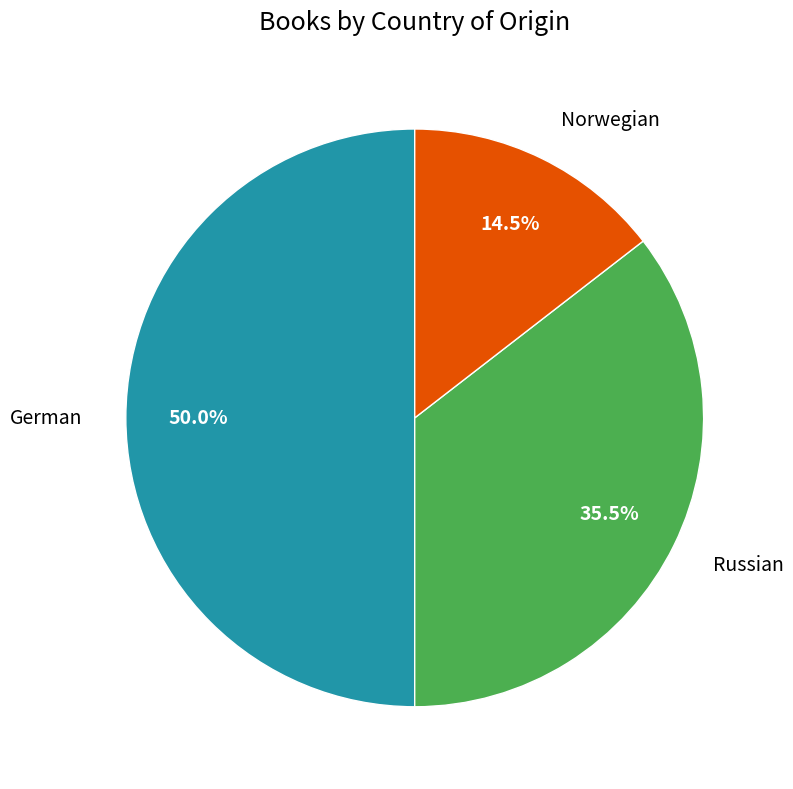

Count the number of slices in the pie.

3